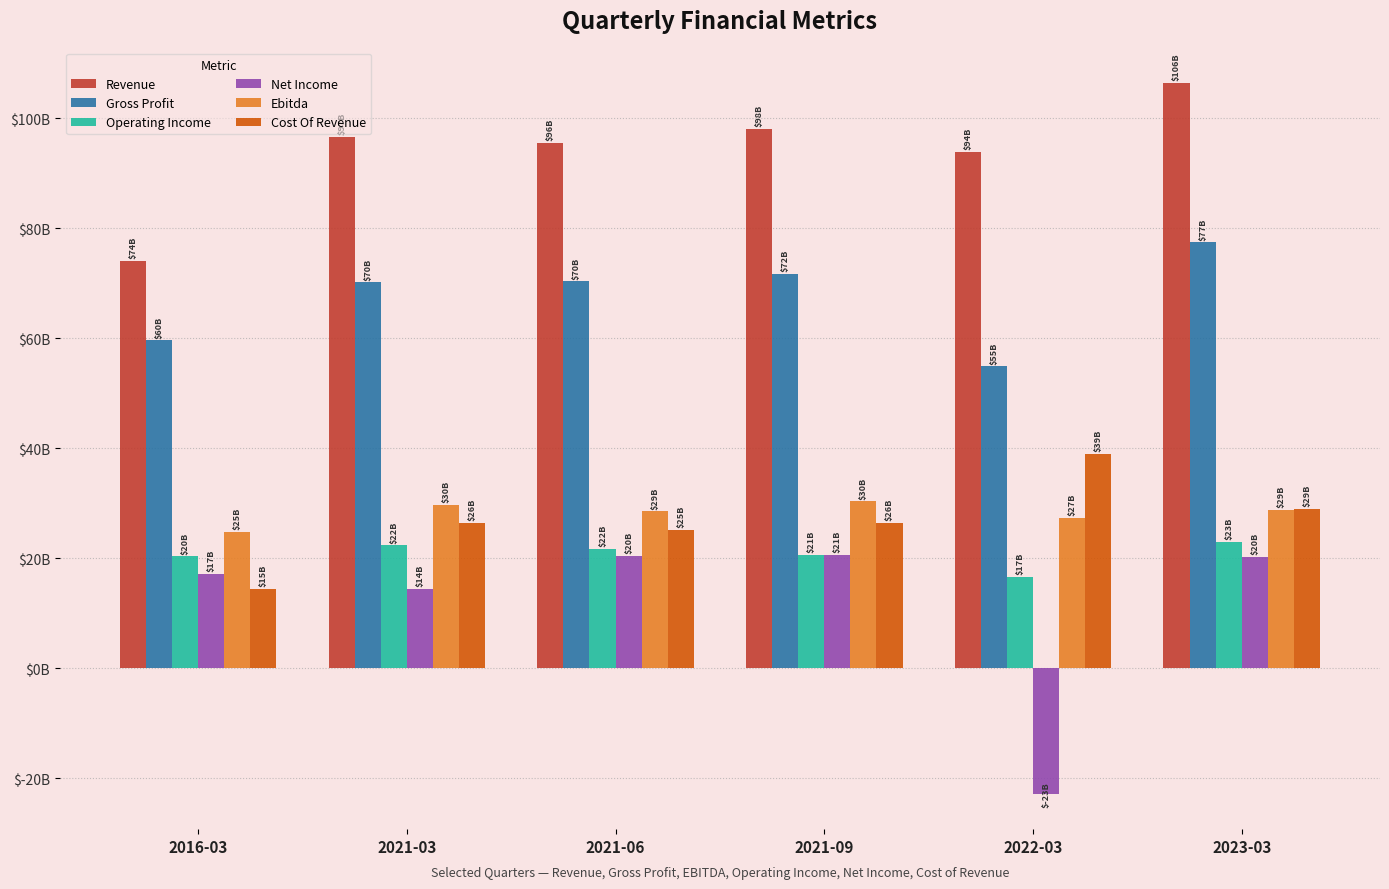

Where does the Ebitda series first go above 28?

2021-03